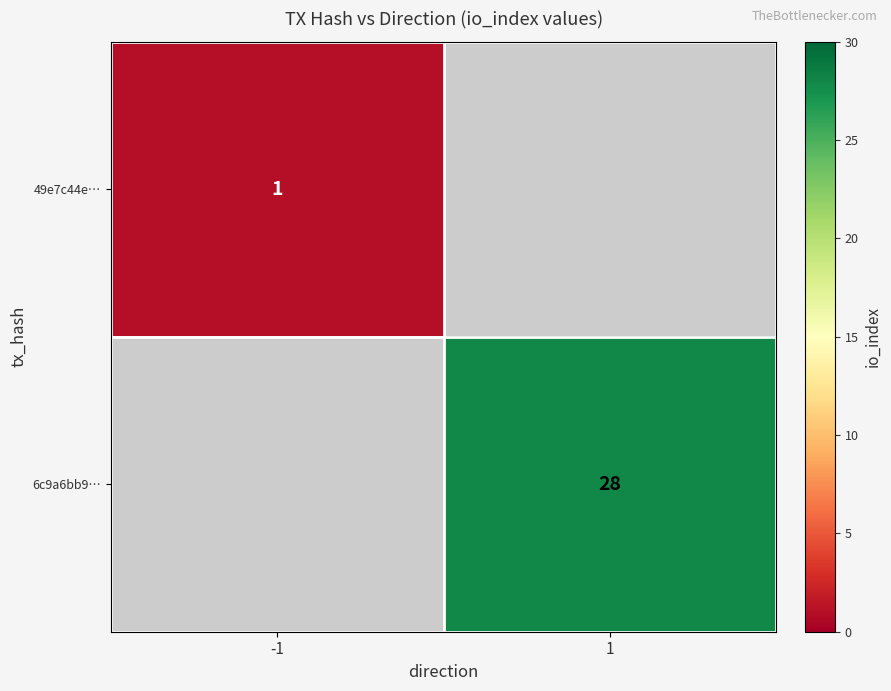

The 49e7c44e… series shows 2 at -1. True or false?

False